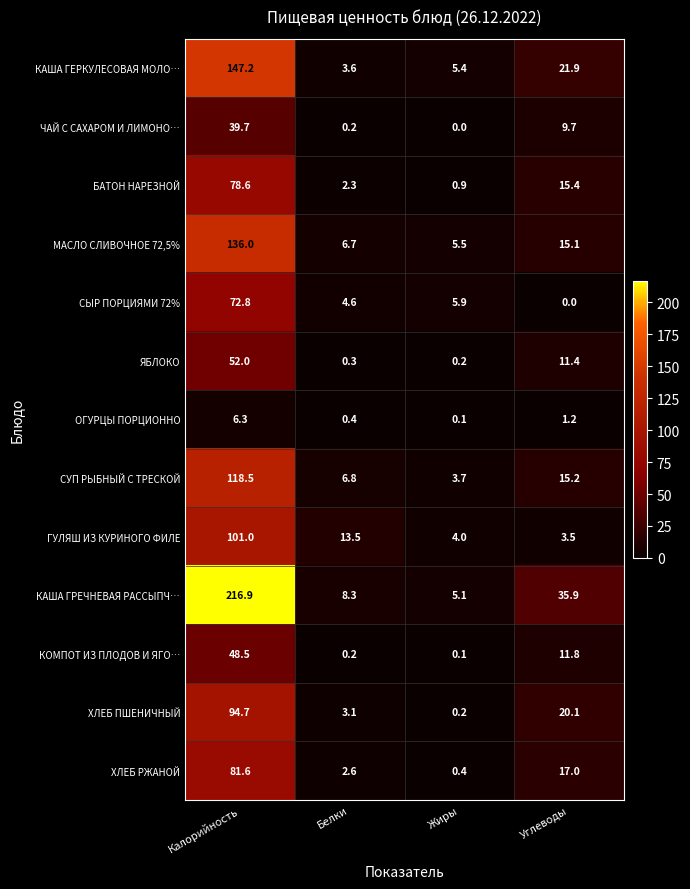

Is it true that КАША ГРЕЧНЕВАЯ РАССЫПЧ… equals 8.3 at Белки?

True